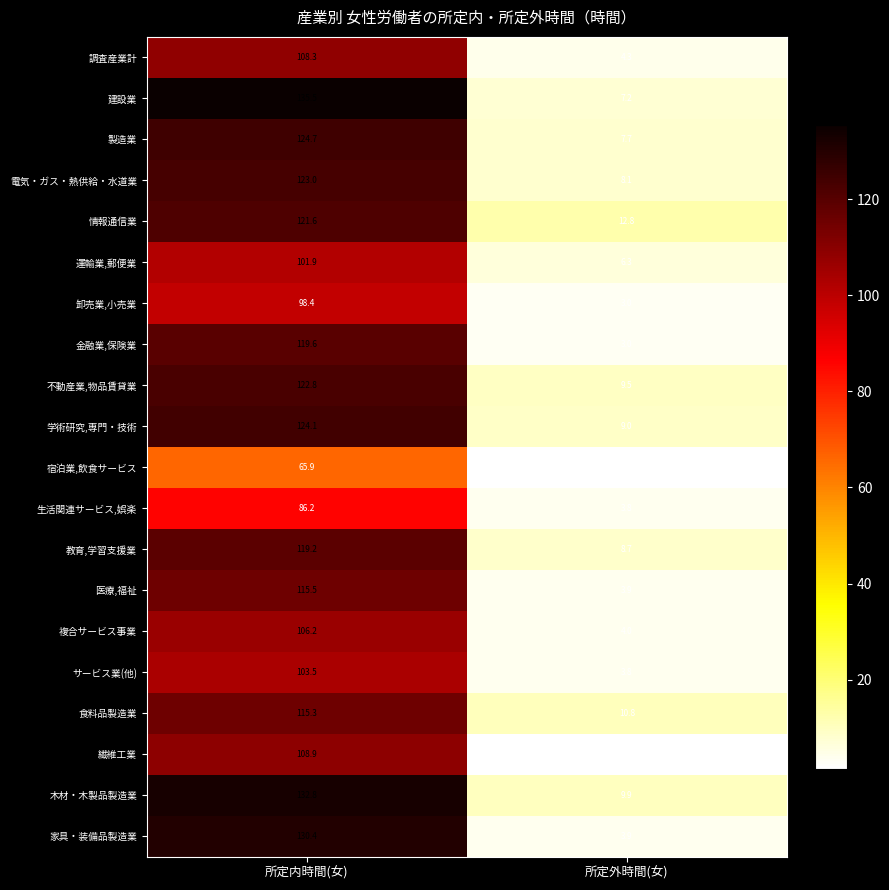

At which category does the chart reach its peak across all series?

所定内時間(女)